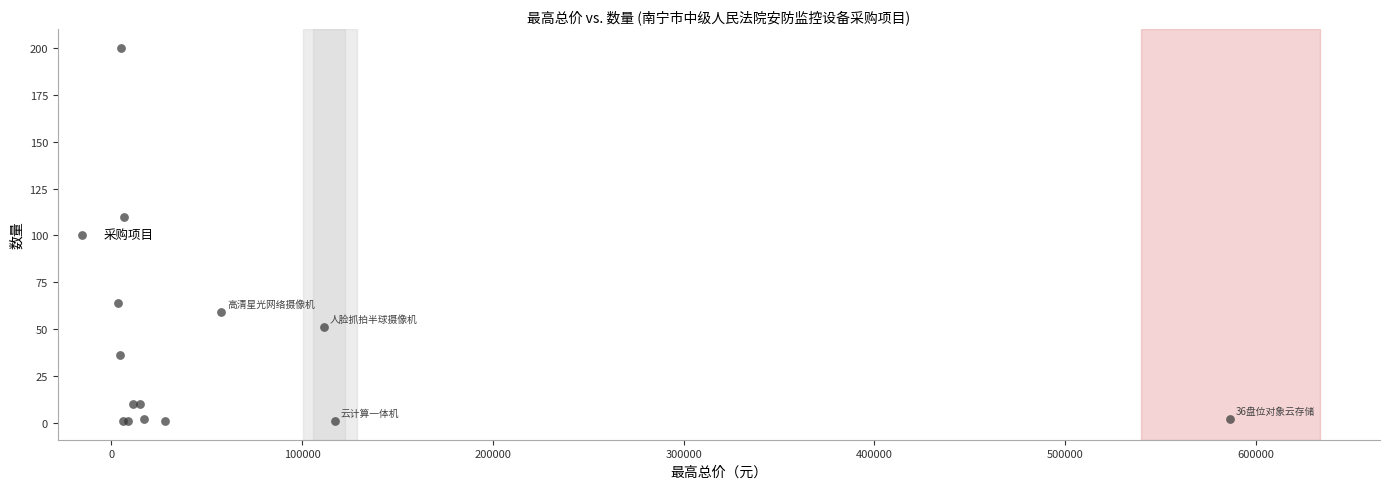

What Y value in the scatter plot is closest to 100?

110